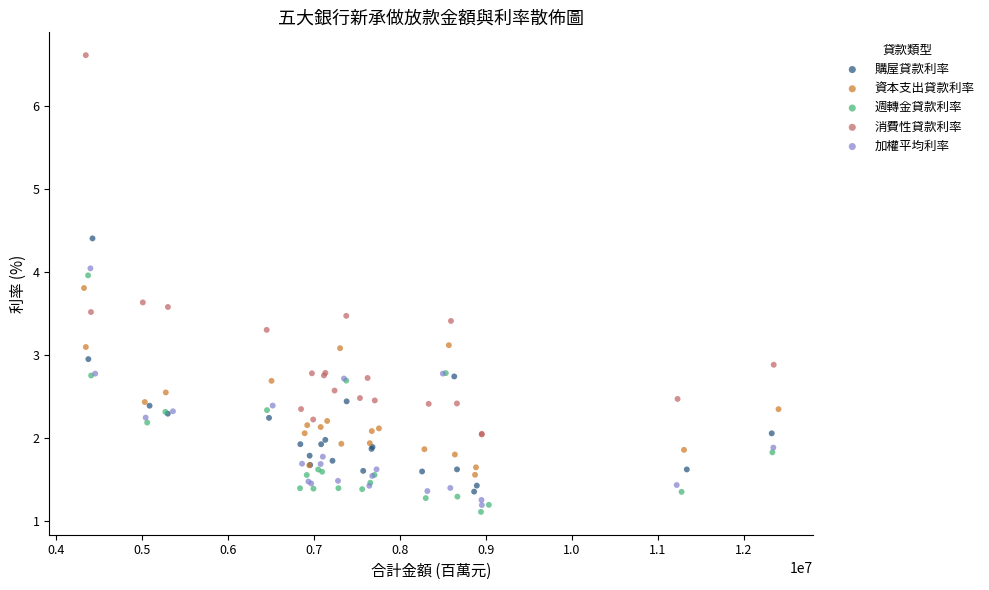

Which series contains the highest Y value?

消費性貸款利率